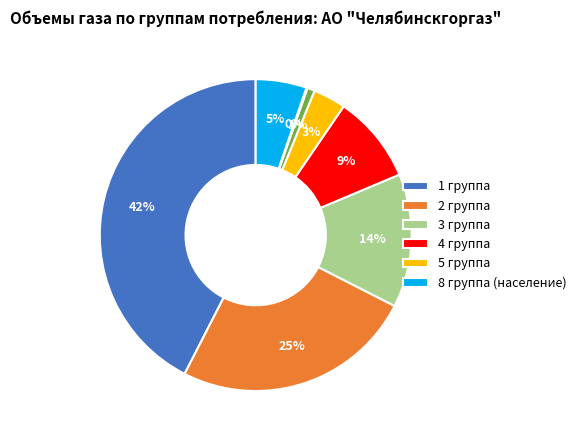

To the nearest percent, what is the average slice percentage?

12%